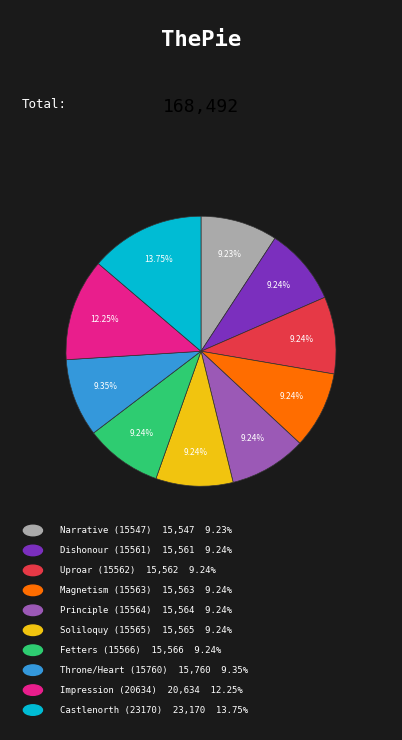

Does any single category account for the majority?

No